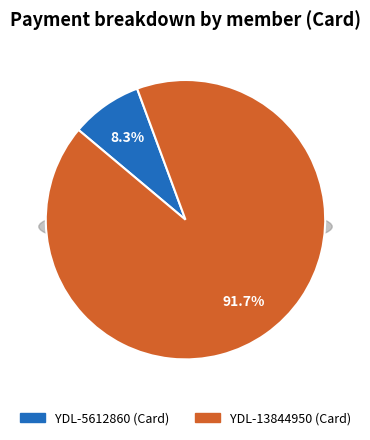

What is the smallest slice in the pie chart?

YDL-5612860 (Card)